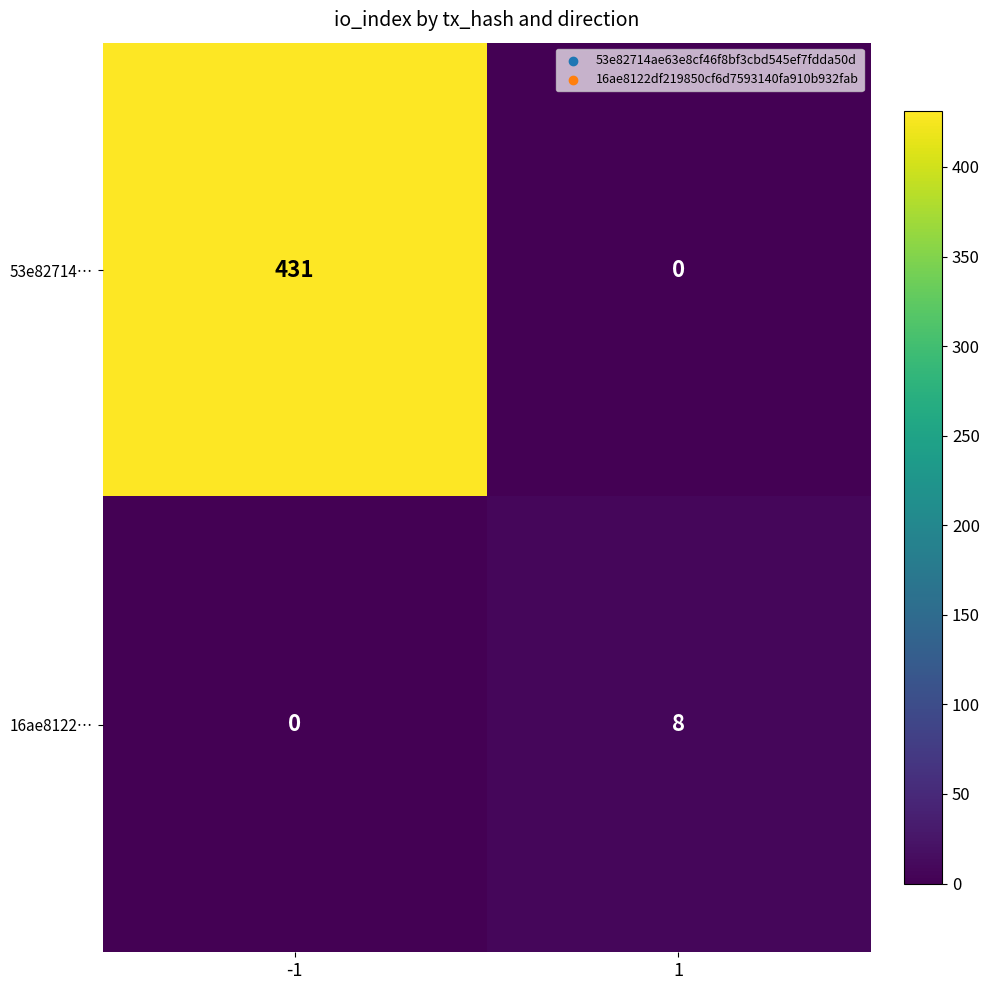

Which series has the largest range (max minus min)?

53e82714…